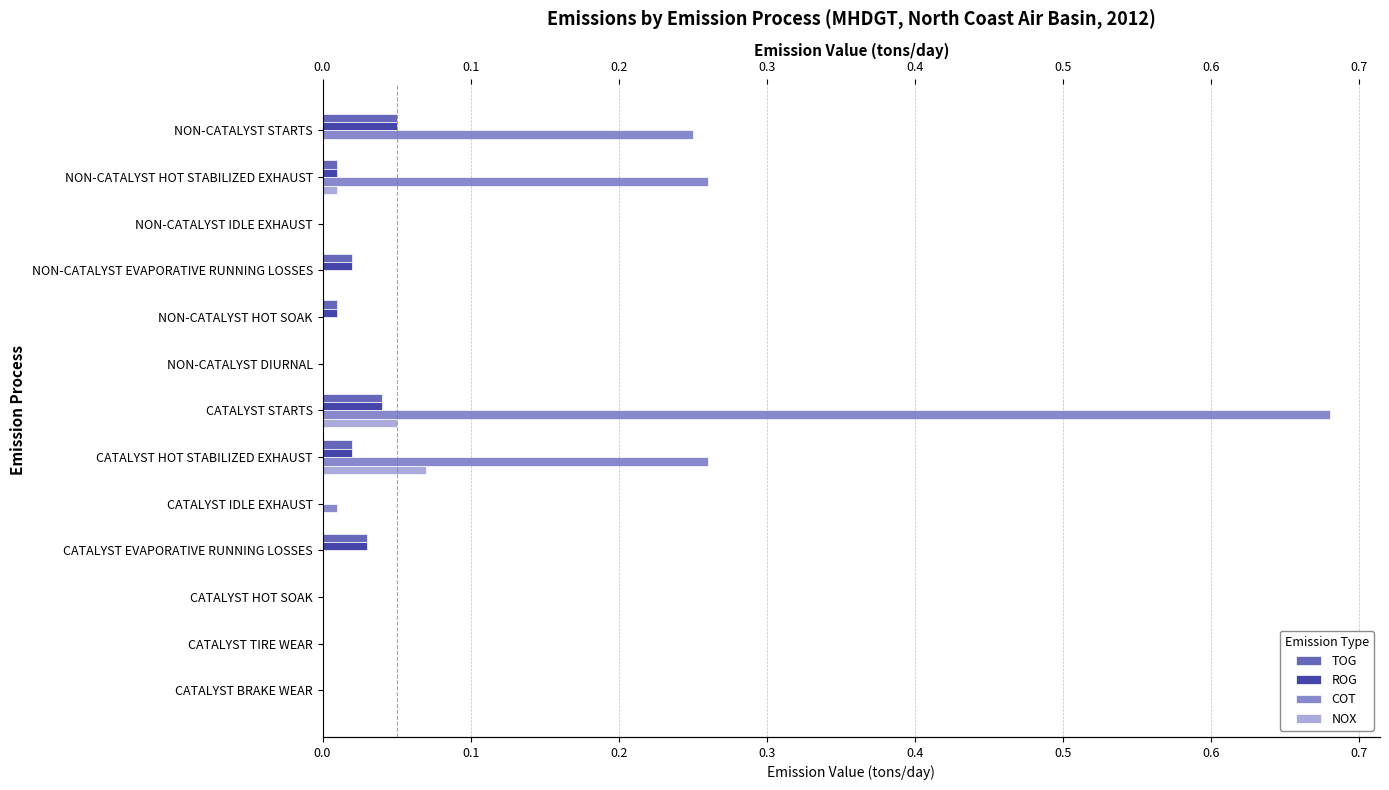

How many series are shown in this chart?

4